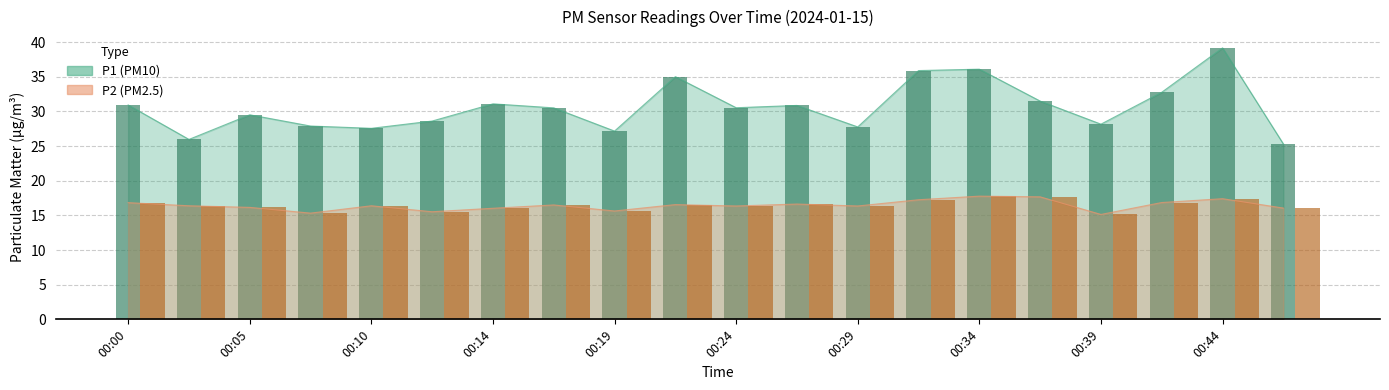

Reading left to right, transcribe all the data shown in this chart.

P1: 00:00=30.9	00:02=25.9	00:05=29.5	00:07=27.9	00:10=27.6	00:12=28.6	00:14=31.1	00:17=30.5	00:19=27.1	00:22=35.0	00:24=30.5	00:27=30.9	00:29=27.8	00:32=35.9	00:34=36.1	00:37=31.5	00:39=28.1	00:42=32.8	00:44=39.1	00:46=25.3
P2: 00:00=16.8	00:02=16.4	00:05=16.1	00:07=15.3	00:10=16.4	00:12=15.5	00:14=16.0	00:17=16.5	00:19=15.6	00:22=16.6	00:24=16.4	00:27=16.6	00:29=16.4	00:32=17.2	00:34=17.8	00:37=17.7	00:39=15.1	00:42=16.9	00:44=17.4	00:46=16.1